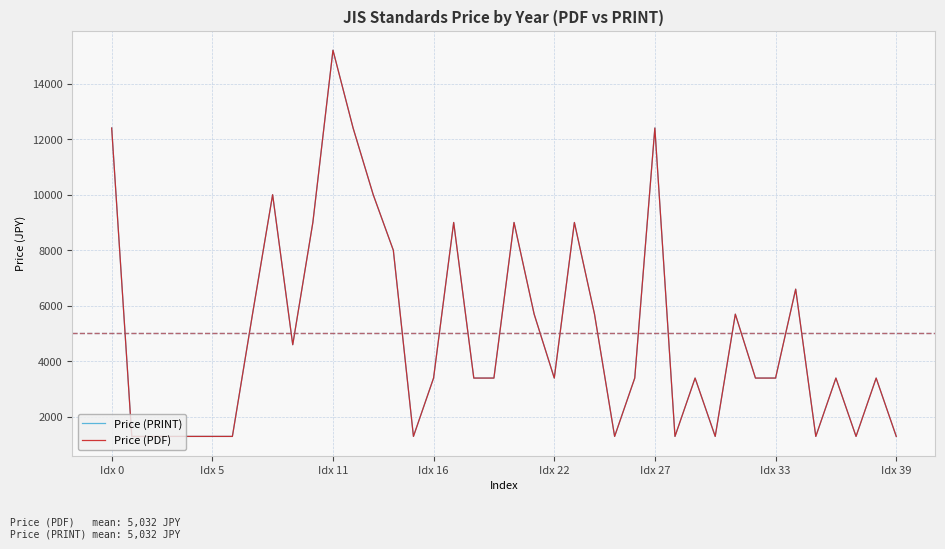

Is this an area chart (filled region under the line)?

No